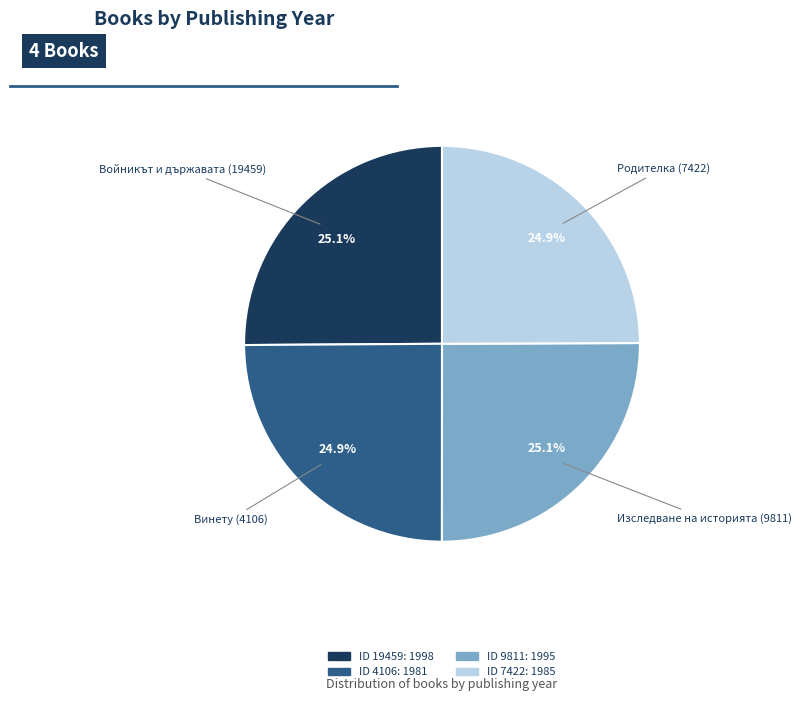

Is there any slice that represents more than half of the pie?

No